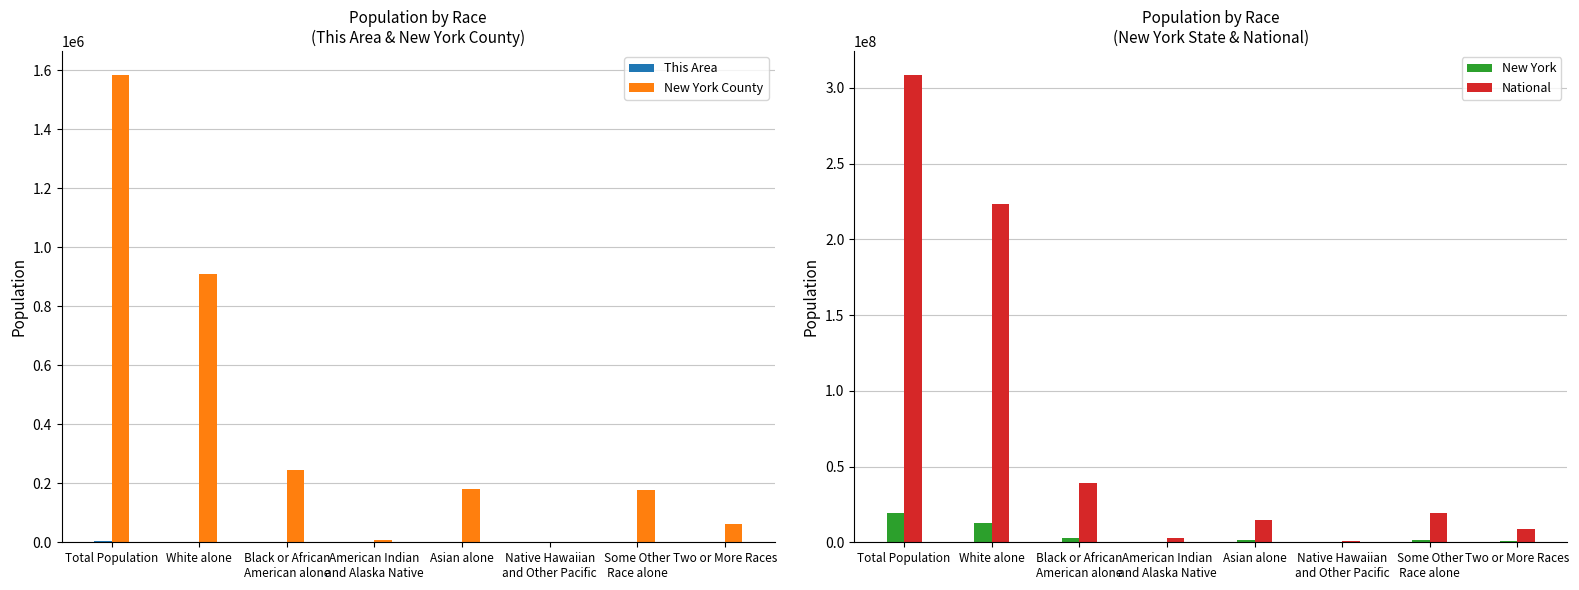

Reading left to right, transcribe all the data shown in this chart.

This Area: Total Population=4035	White alone=1877	Black or African
American alone=353	American Indian
and Alaska Native=41	Asian alone=98	Native Hawaiian
and Other Pacific=0	Some Other
Race alone=1367	Two or More Races=299
New York County: Total Population=1585873	White alone=911073	Black or African
American alone=246687	American Indian
and Alaska Native=8669	Asian alone=179552	Native Hawaiian
and Other Pacific=873	Some Other
Race alone=175696	Two or More Races=63323
New York: Total Population=19378102	White alone=12740974	Black or African
American alone=3073800	American Indian
and Alaska Native=106906	Asian alone=1420244	Native Hawaiian
and Other Pacific=8766	Some Other
Race alone=1441563	Two or More Races=585849
National: Total Population=308745538	White alone=223553265	Black or African
American alone=38929319	American Indian
and Alaska Native=2932248	Asian alone=14674252	Native Hawaiian
and Other Pacific=540013	Some Other
Race alone=19107368	Two or More Races=9009073